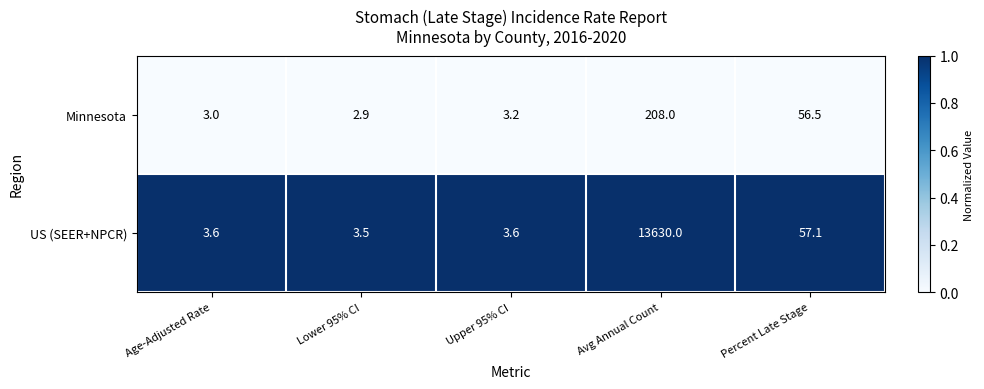

What is the maximum value shown in the chart?

13630.0